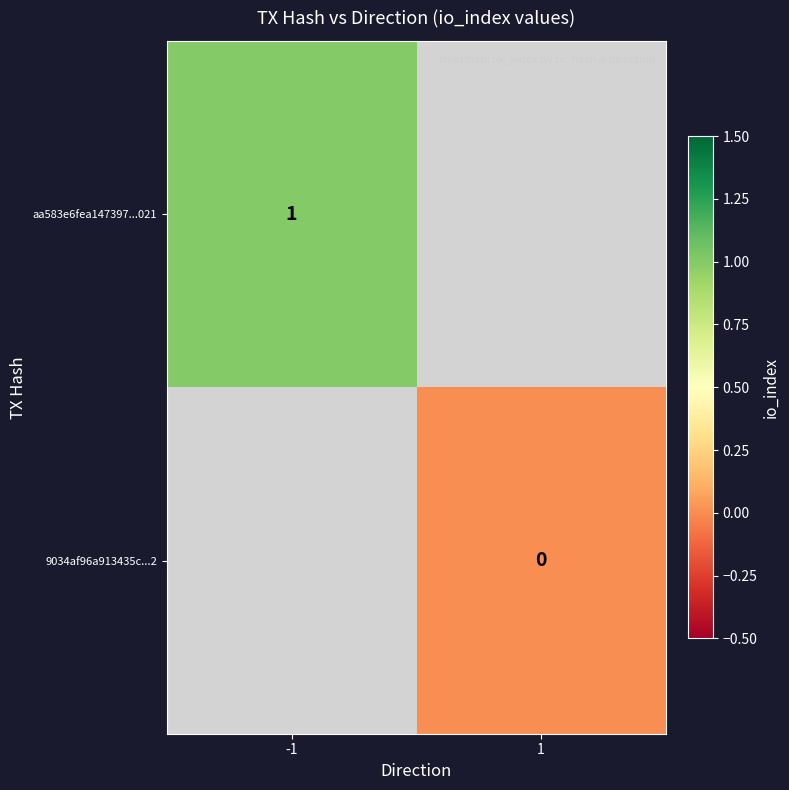

Is the value of aa583e6fea147397...021 at -1 greater than the value of 9034af96a913435c...2 at 1?

Yes